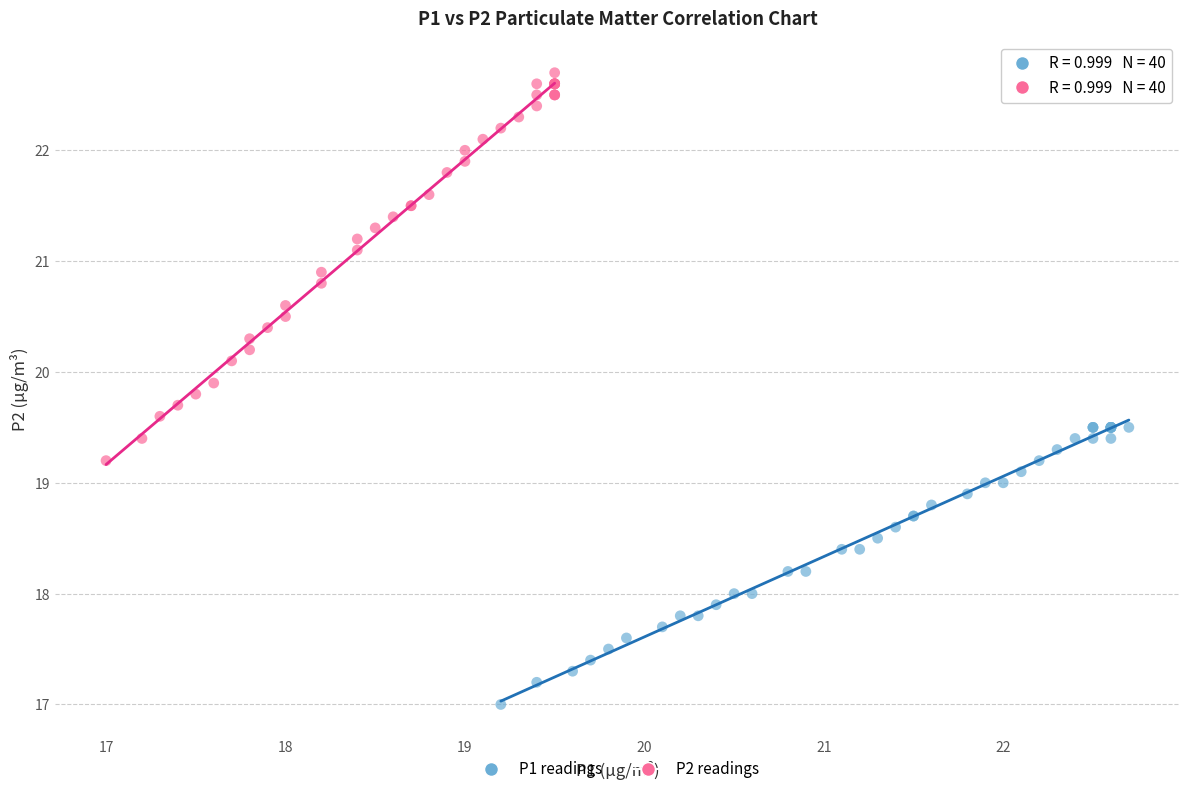

Which series has the widest spread of Y values?

P2 readings